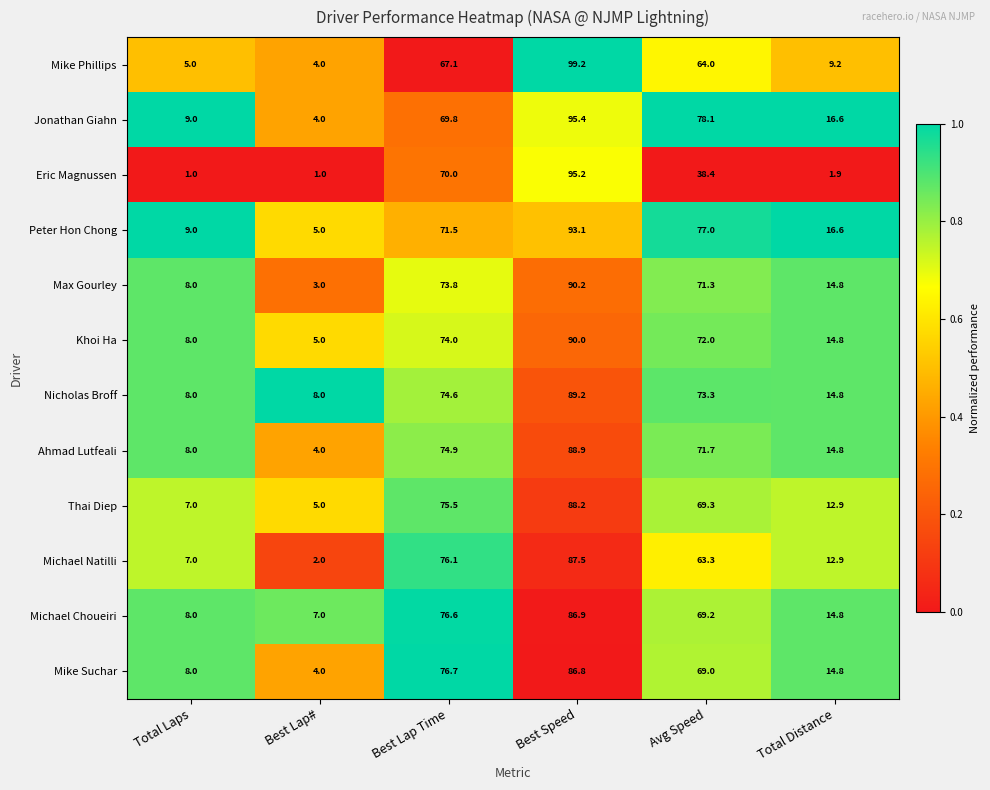

What is the sum of all Eric Magnussen values?

207.5